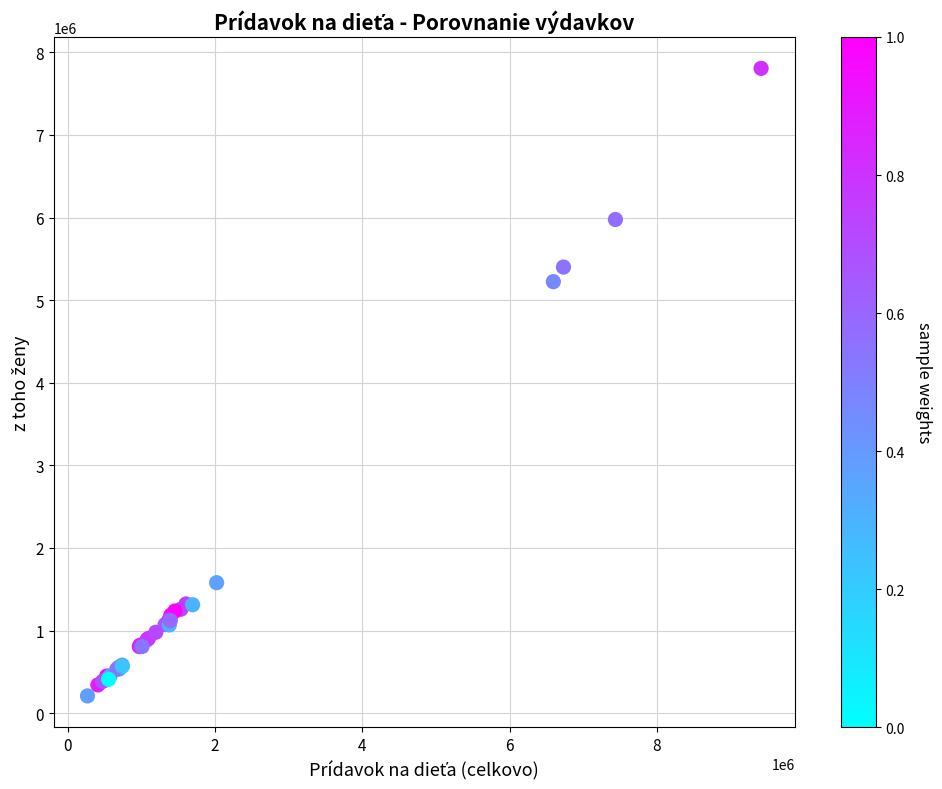

What Y value in the scatter plot is closest to 4007892?

5224349.5